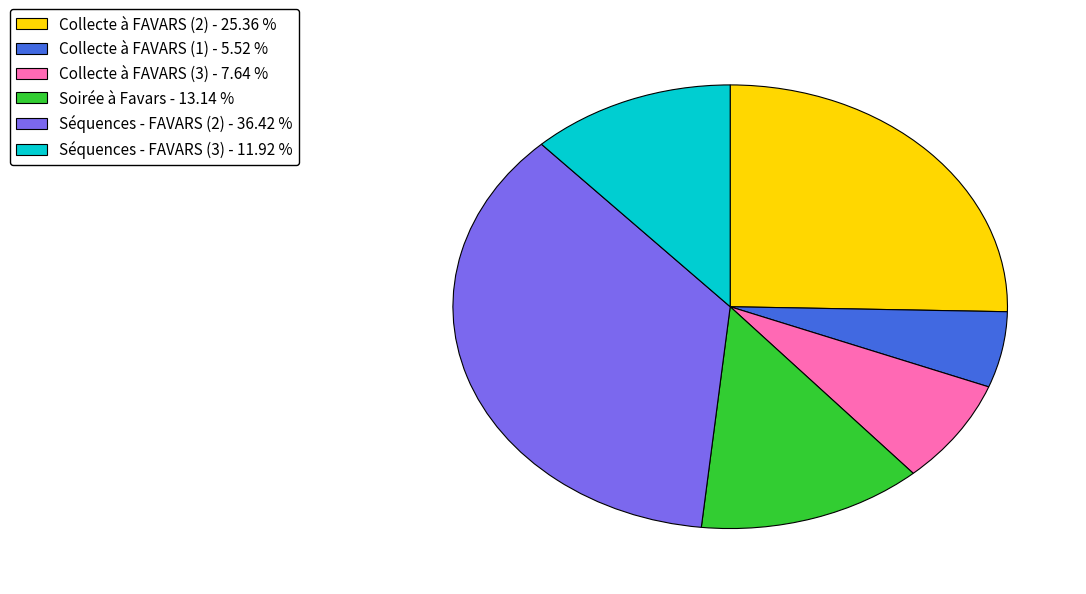

Do Séquences - FAVARS (3) - 11.92 % and Collecte à FAVARS (3) - 7.64 % together represent more than half of the pie?

No